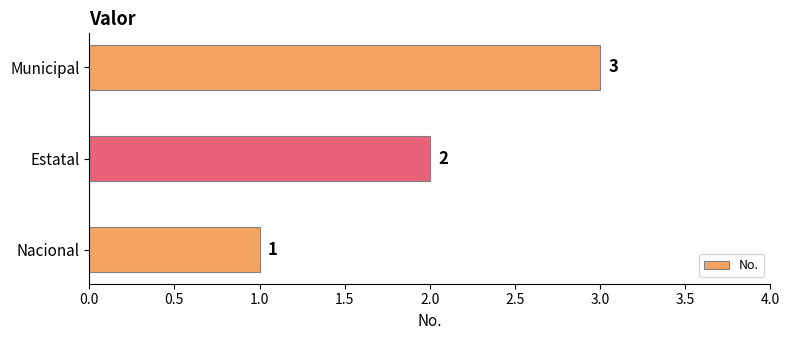

Count the values in the range 1 to 3.

3